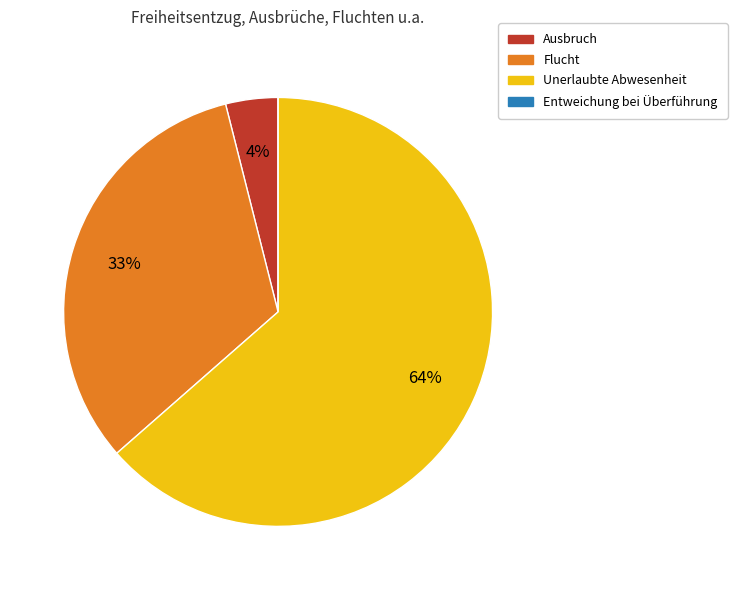

What is the largest slice in the pie chart?

Unerlaubte Abwesenheit